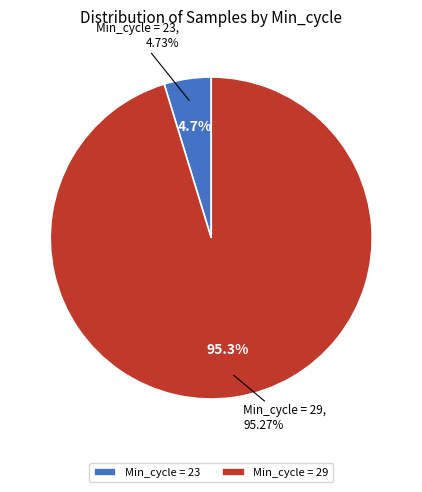

What is the change in value from 23 to 29?

+554575